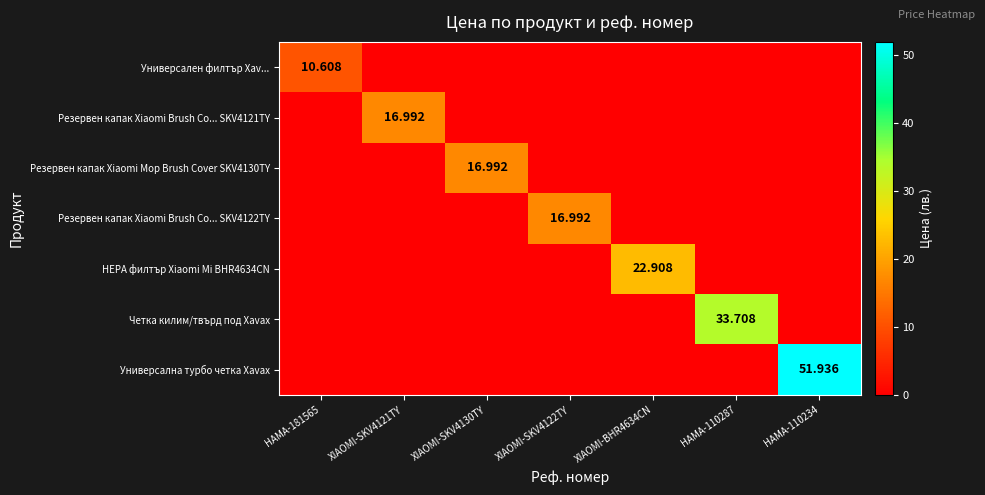

What is the difference between the maximum and second lowest values in the Универсален филтър Xav... series?

10.6